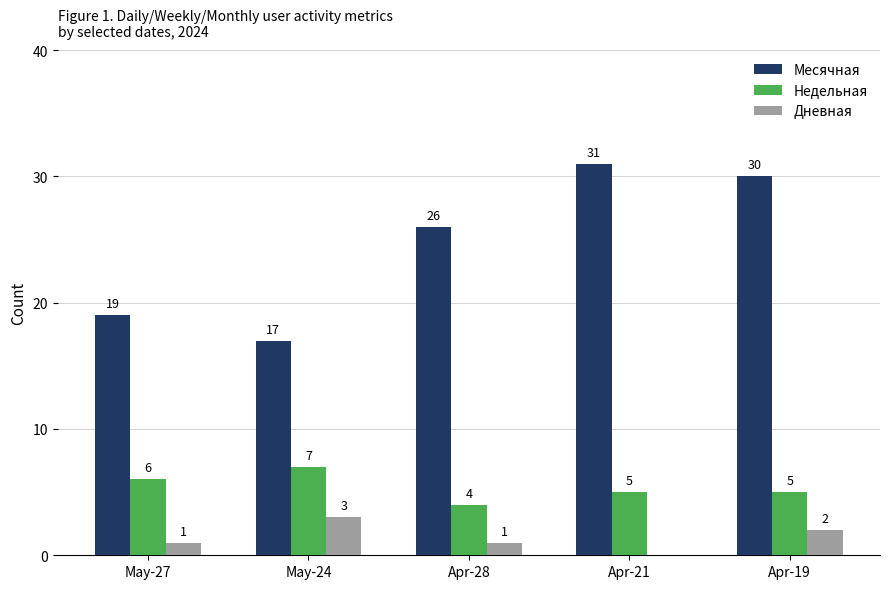

Reading left to right, transcribe all the data shown in this chart.

Месячная: May-27=19	May-24=17	Apr-28=26	Apr-21=31	Apr-19=30
Недельная: May-27=6	May-24=7	Apr-28=4	Apr-21=5	Apr-19=5
Дневная: May-27=1	May-24=3	Apr-28=1	Apr-21=0	Apr-19=2